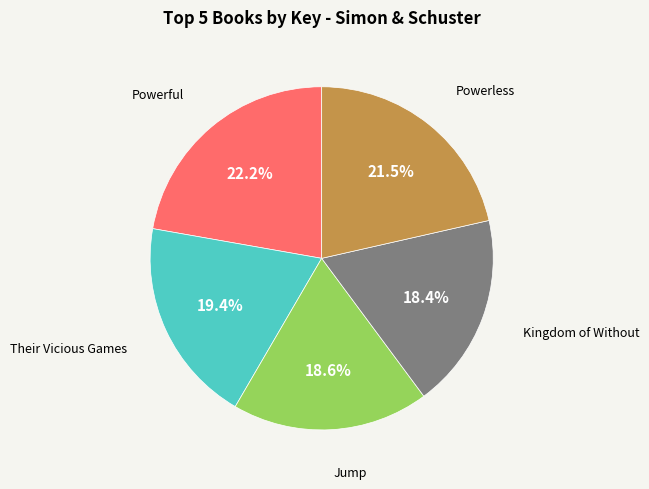

Is there any slice that represents more than half of the pie?

No